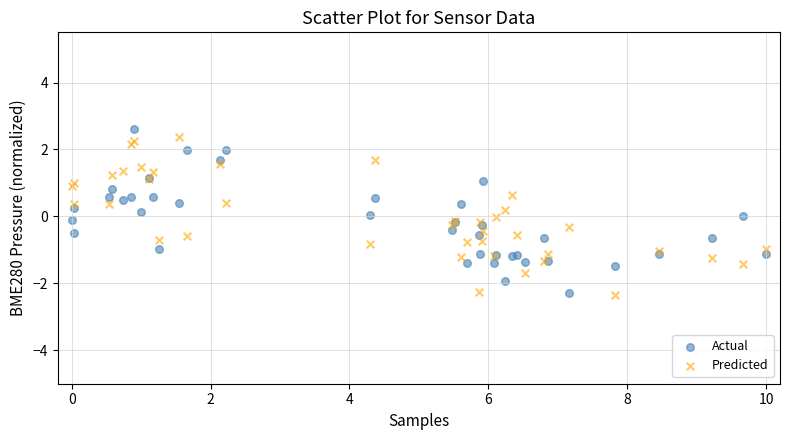

What is the X range (max minus min) for the scatter plot?

10.0